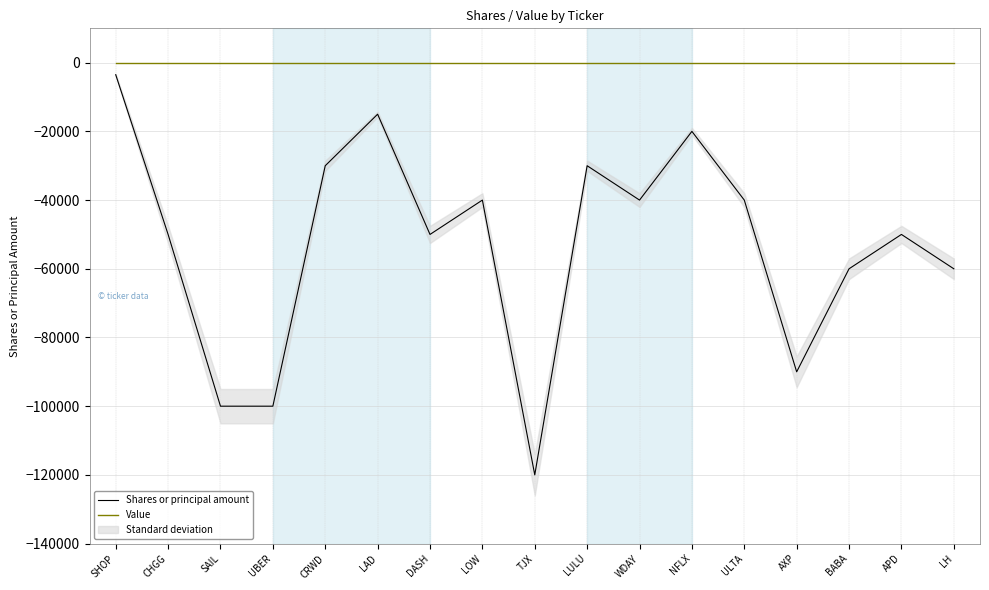

How many lines are shown in the chart?

2